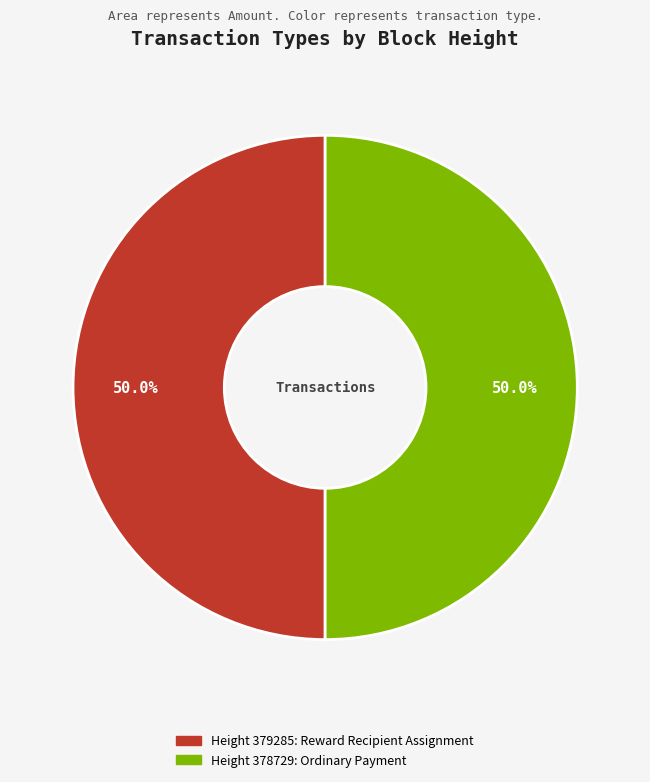

How many slices are in this pie chart?

2